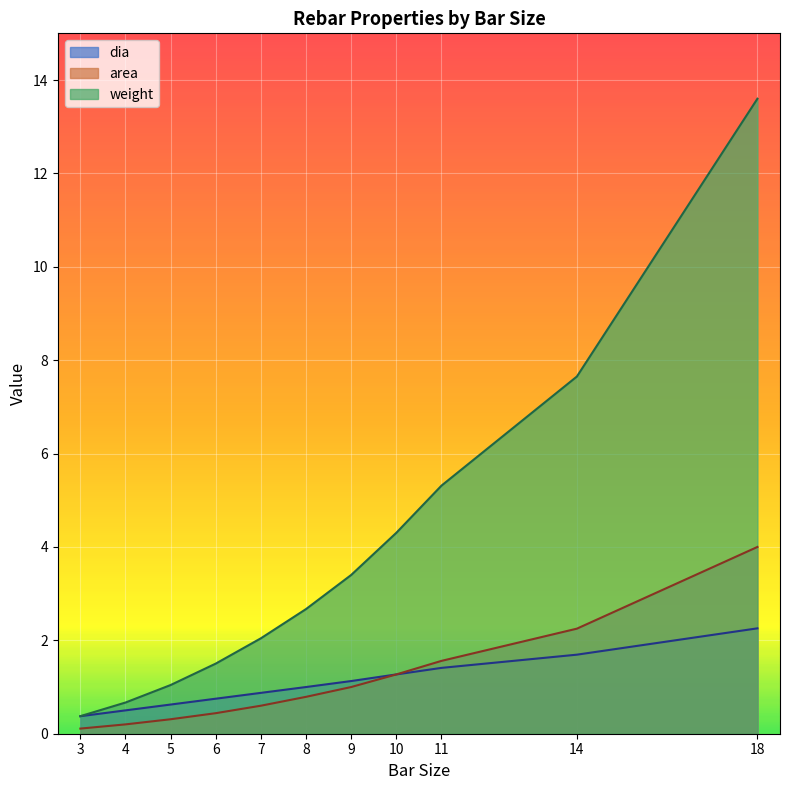

Reading right to left, transcribe all the data shown in this chart.

dia: 18=2.3	14=1.7	11=1.4	10=1.3	9=1.1	8=1.0	7=0.9	6=0.8	5=0.6	4=0.5	3=0.4
area: 18=4.0	14=2.2	11=1.6	10=1.3	9=1.0	8=0.8	7=0.6	6=0.4	5=0.3	4=0.2	3=0.1
weight: 18=13.6	14=7.7	11=5.3	10=4.3	9=3.4	8=2.7	7=2.0	6=1.5	5=1.0	4=0.7	3=0.4